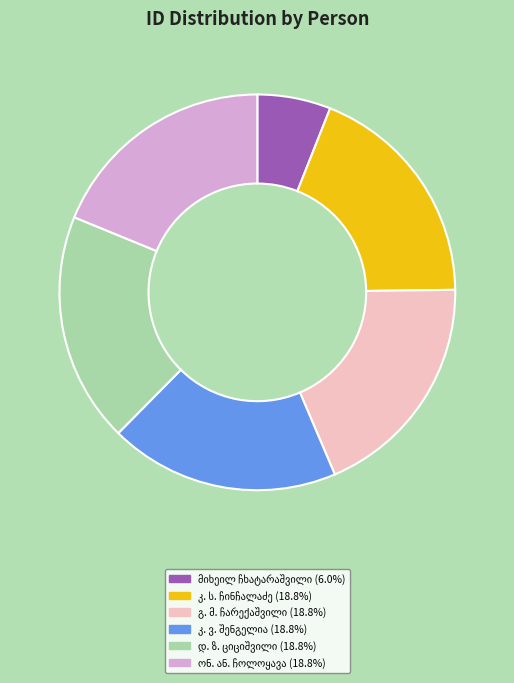

Does any single category account for the majority?

No